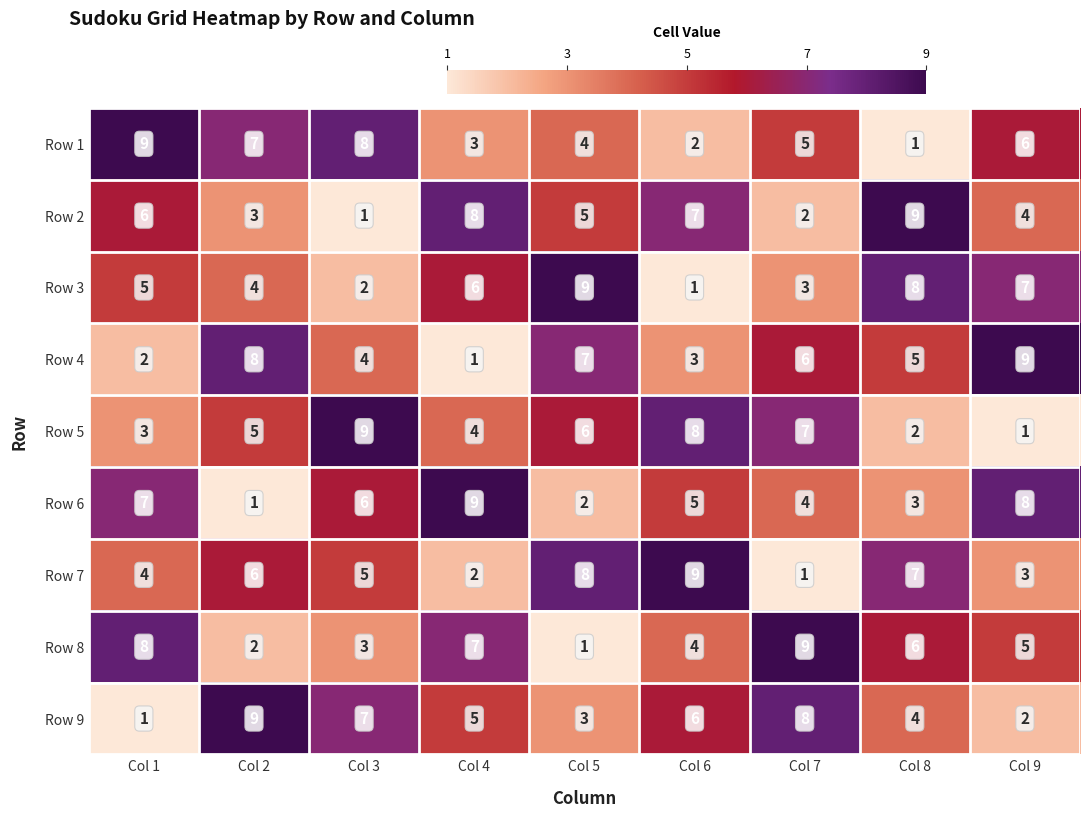

Rank the categories by Row 9 value from lowest to highest.

Col 1, Col 9, Col 5, Col 8, Col 4, Col 6, Col 3, Col 7, Col 2